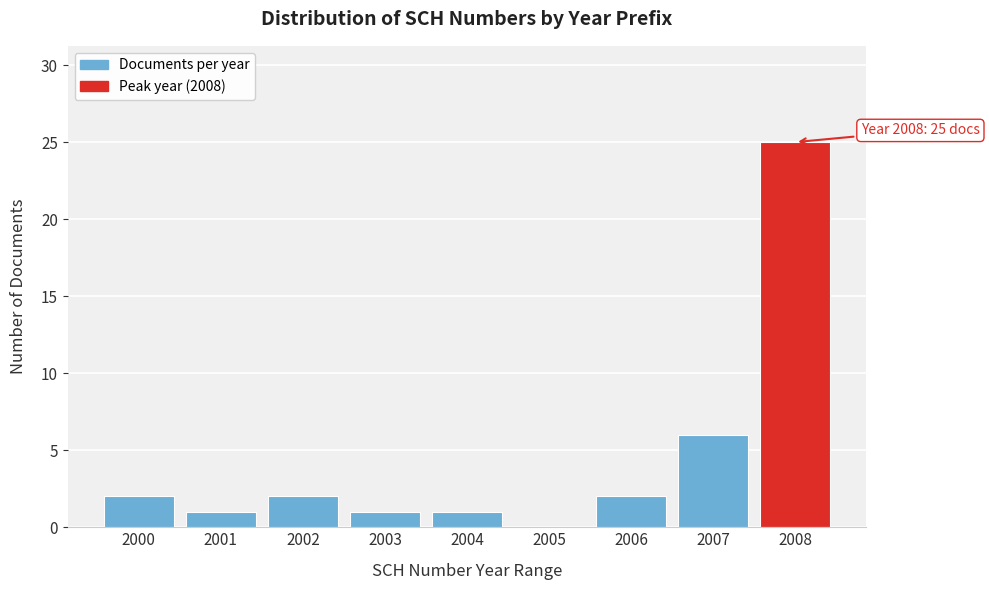

Reading right to left, list all the values displayed in this chart.

2008=25	2007=6	2006=2	2005=0	2004=1	2003=1	2002=2	2001=1	2000=2